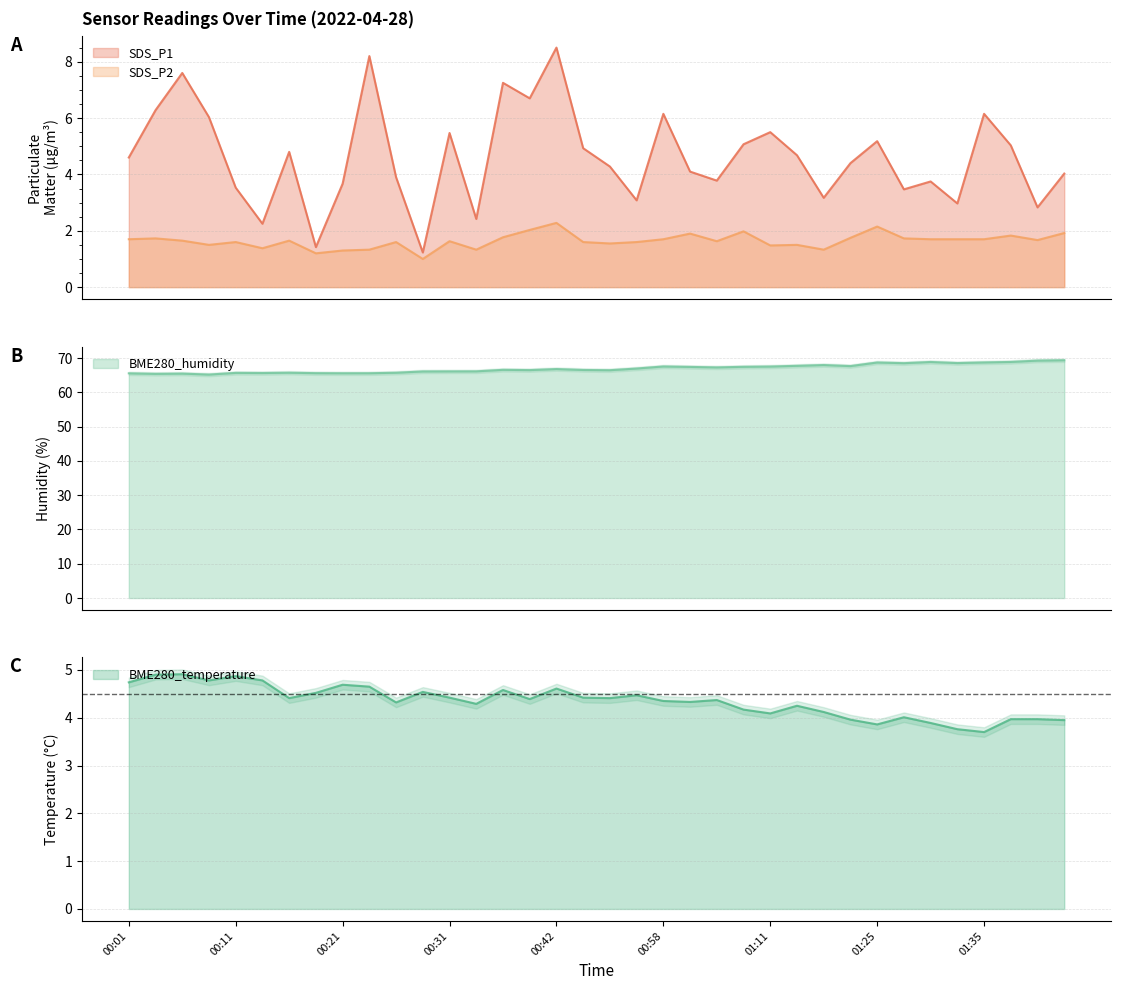

Which series has the widest spread of values?

SDS_P1